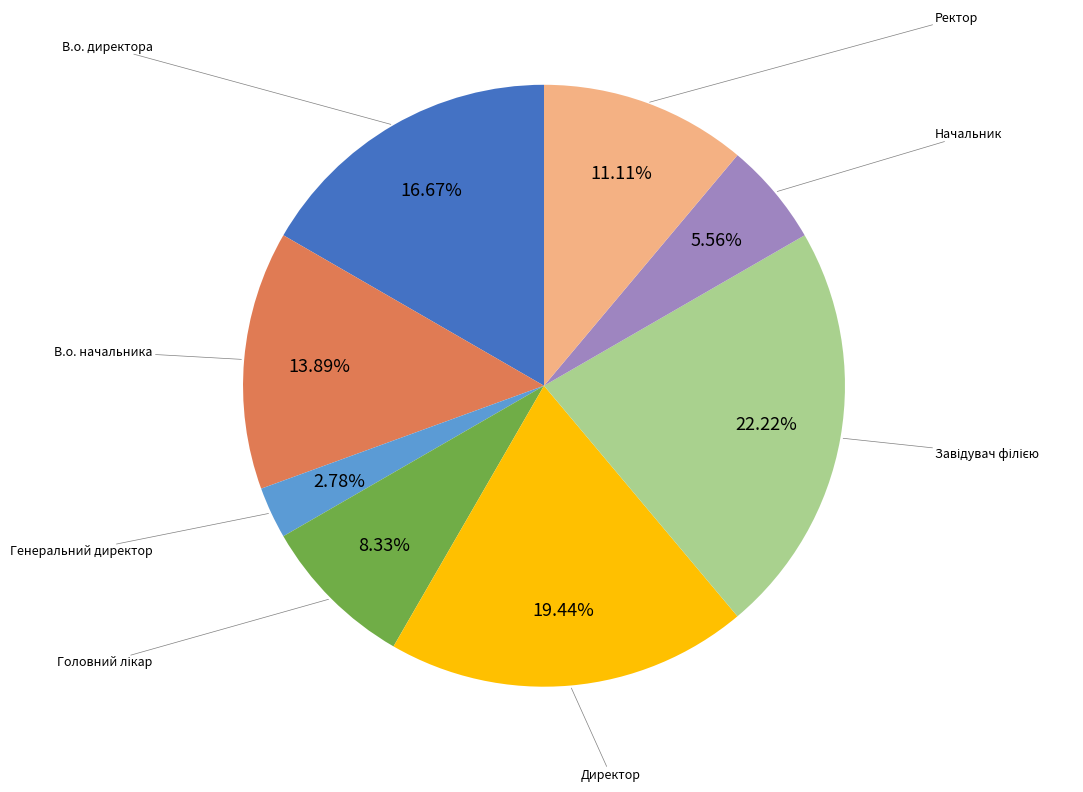

How many segments does this pie chart have?

8